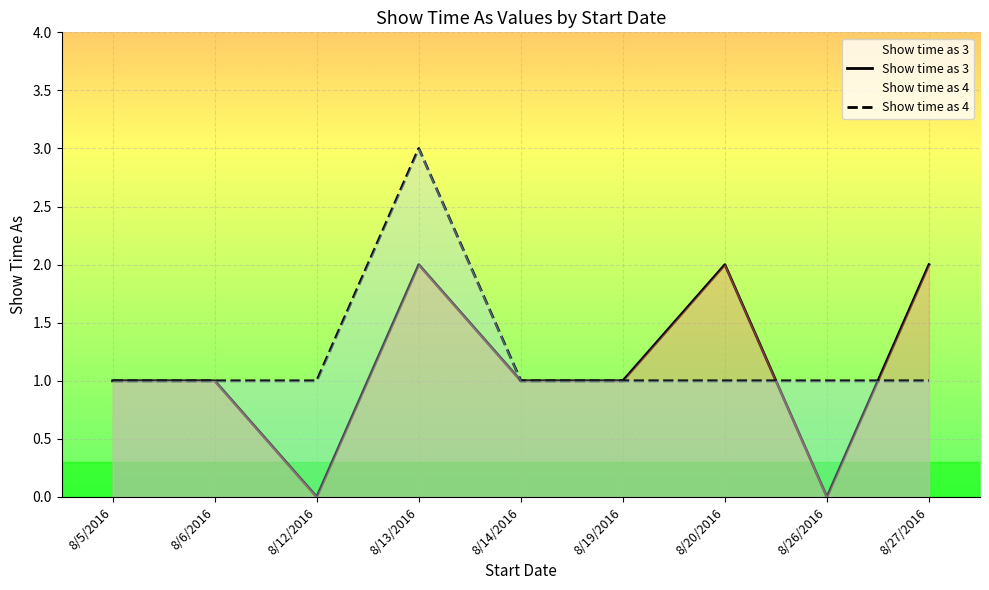

What is the value of the Show time as 4 point at the 4th from the left?

3